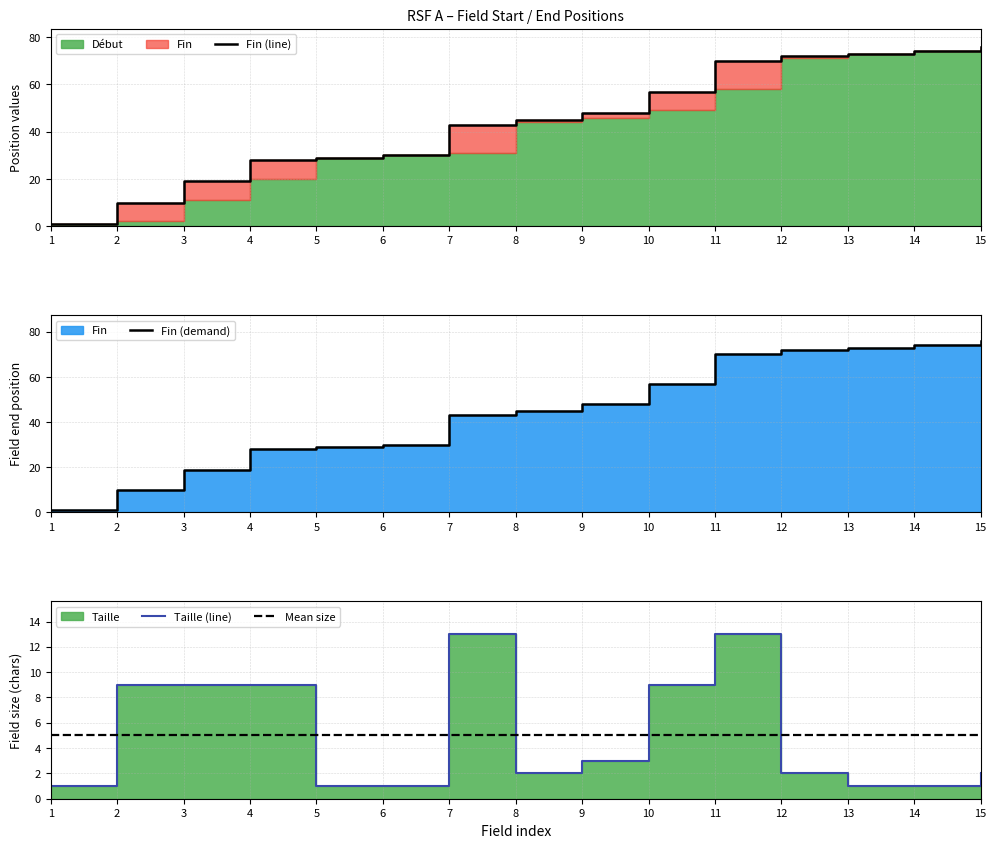

What is the highest value of the col_1 (Début) series?

76